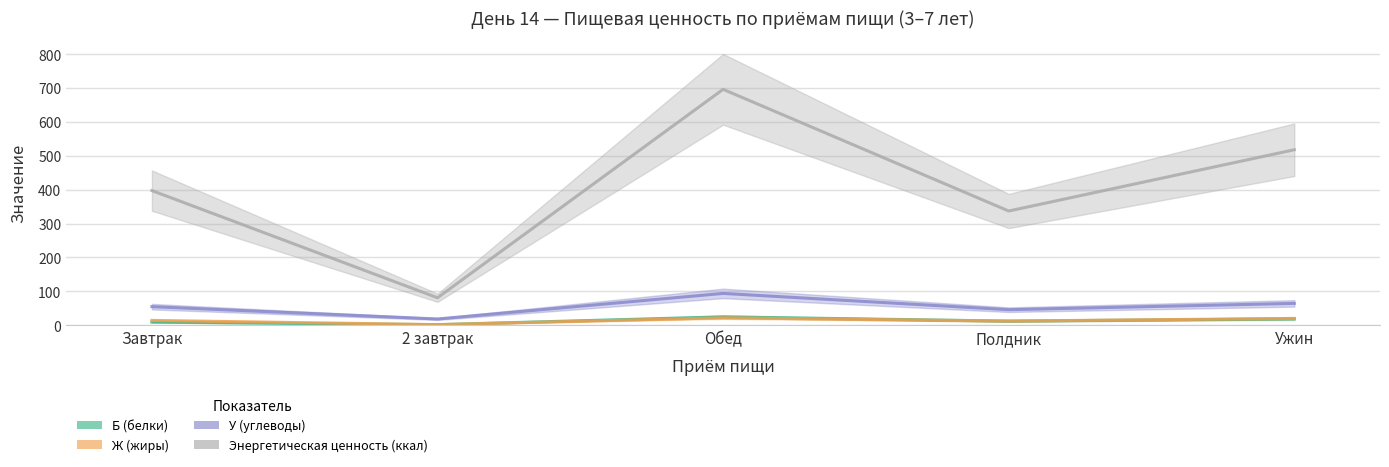

What is the value of the Энергетическая ценность (ккал) point at the 1st from the left?

397.2